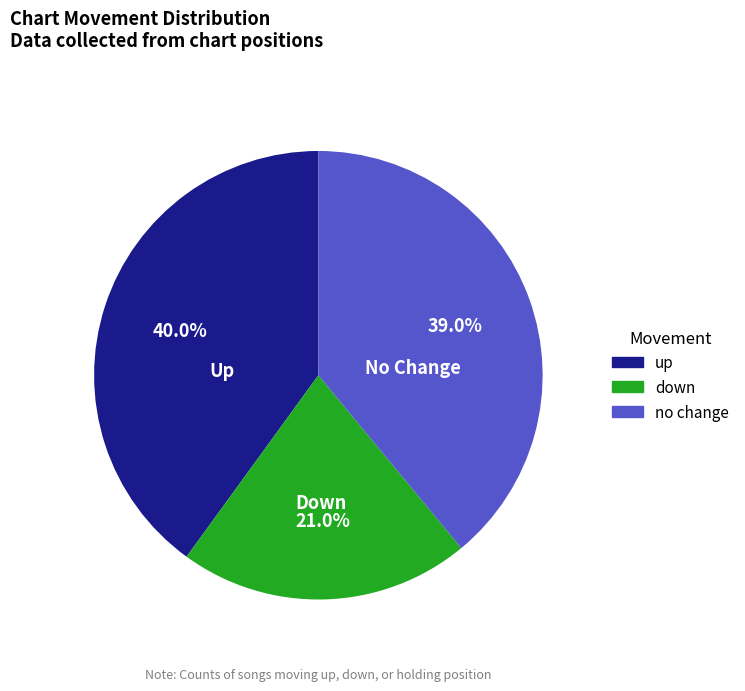

Is there a majority slice in this chart?

No